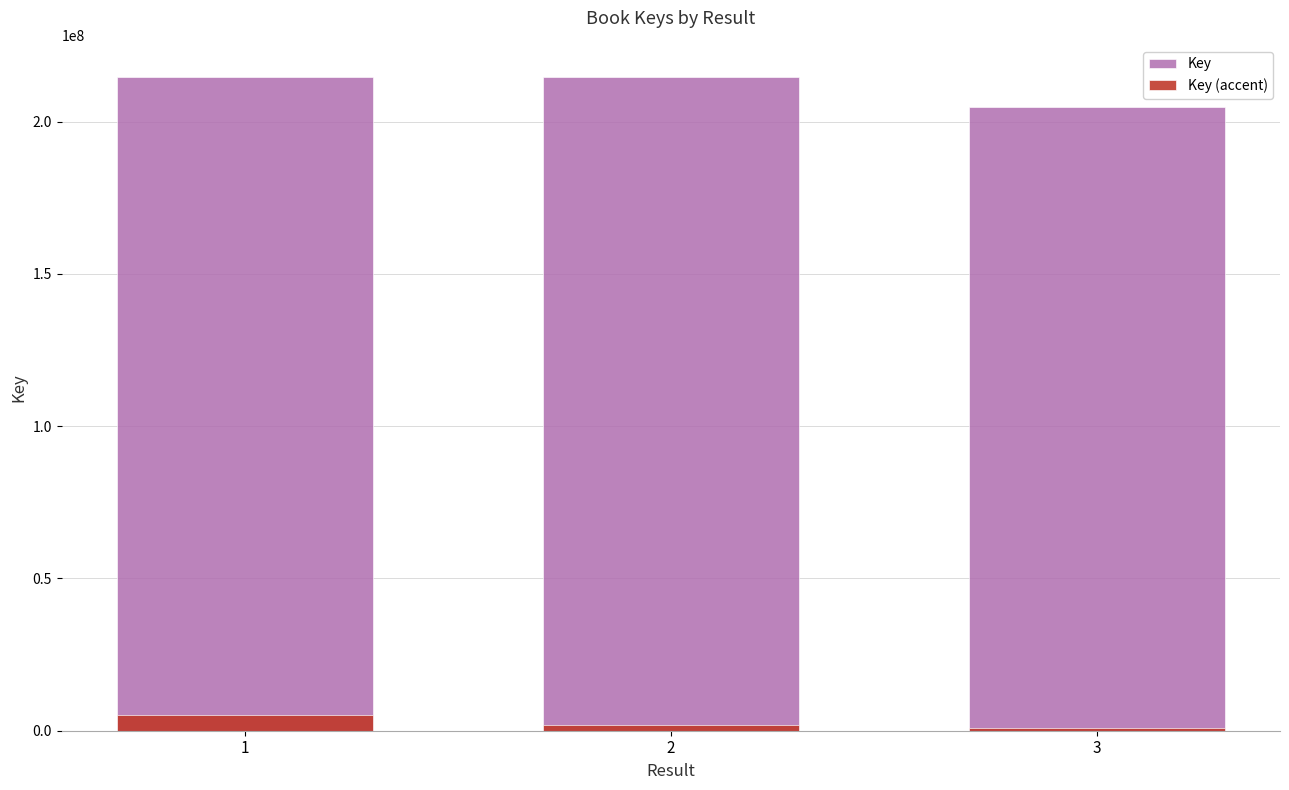

Which series changed the most between 1 and 3?

Key